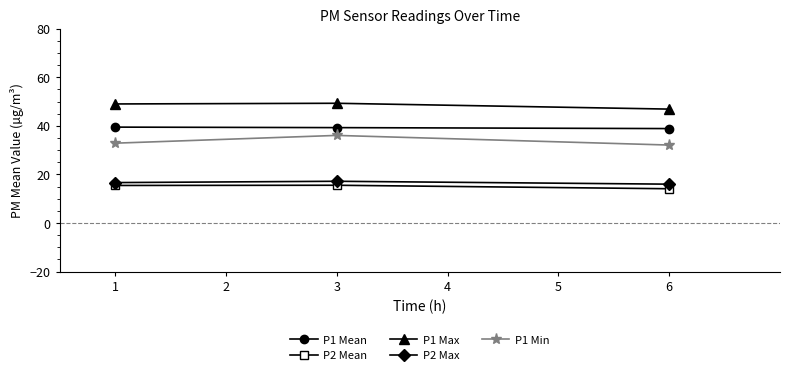

Where does the P2 Max series first go above 16?

1